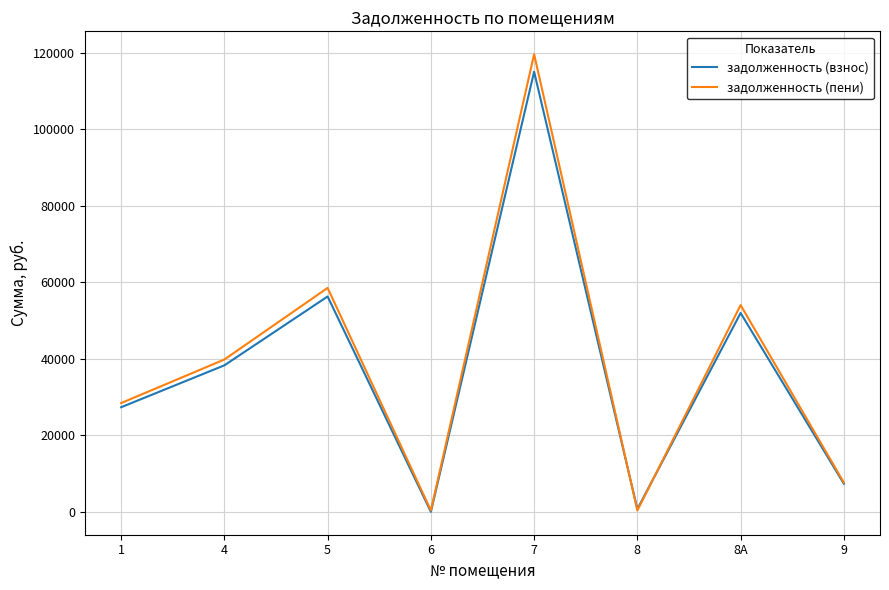

At which category is the sum across all series the highest?

7